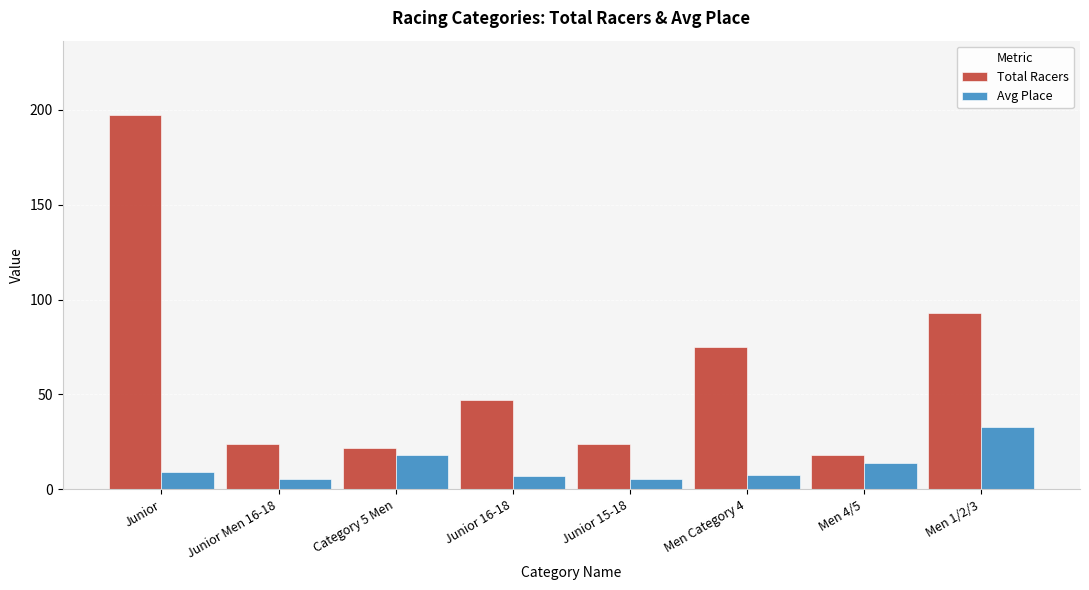

What is the label of the 7th bar from the left?

Men 4/5